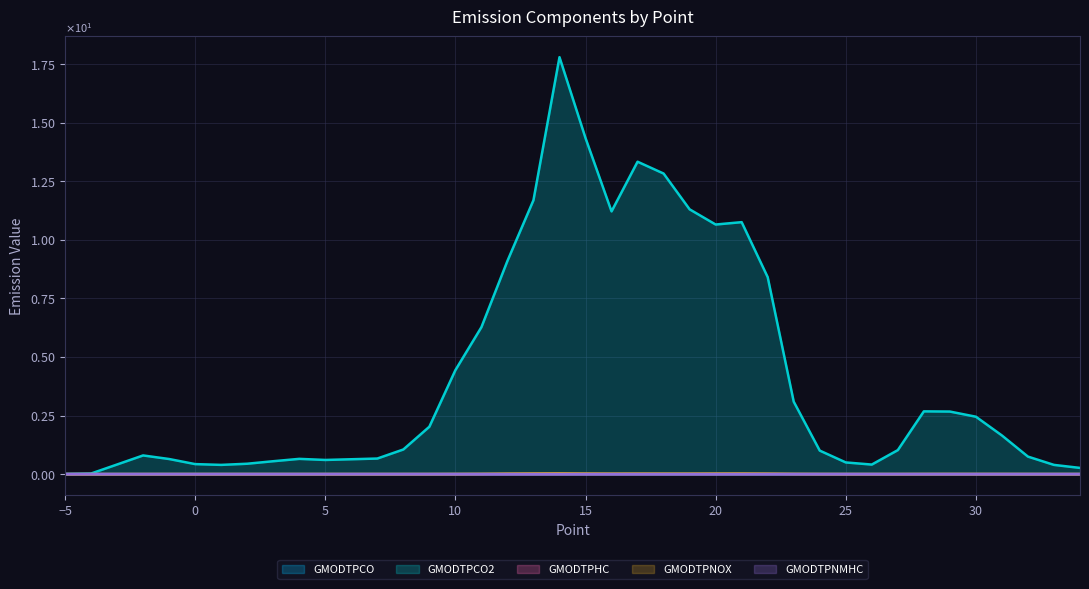

How many series are shown in this chart?

5